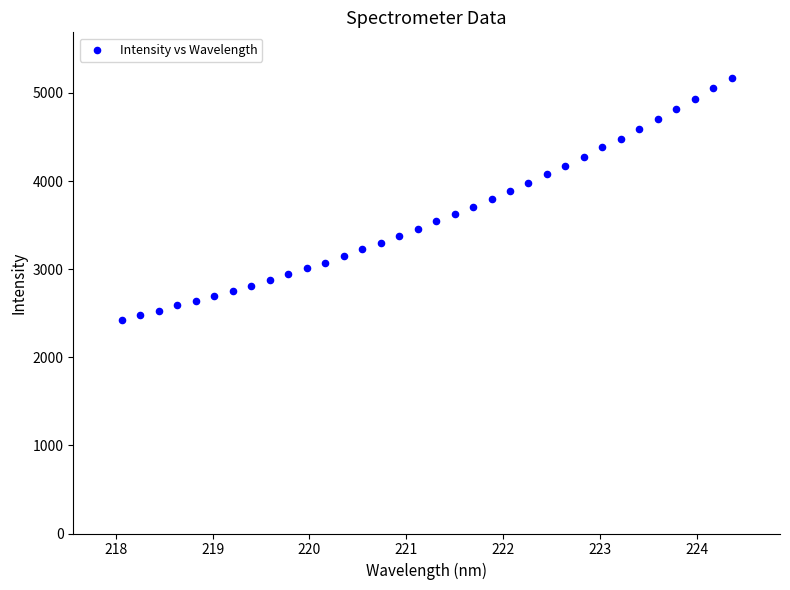

What is the range of Y values (max minus min)?

2744.5